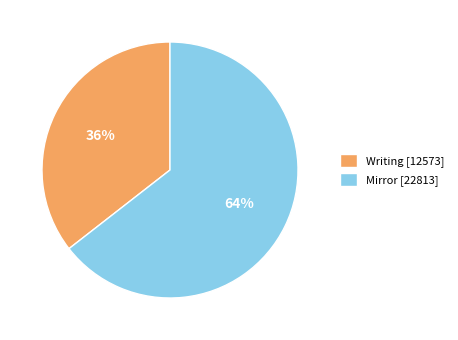

Combined, do Mirror and Writing account for over 50%?

Yes